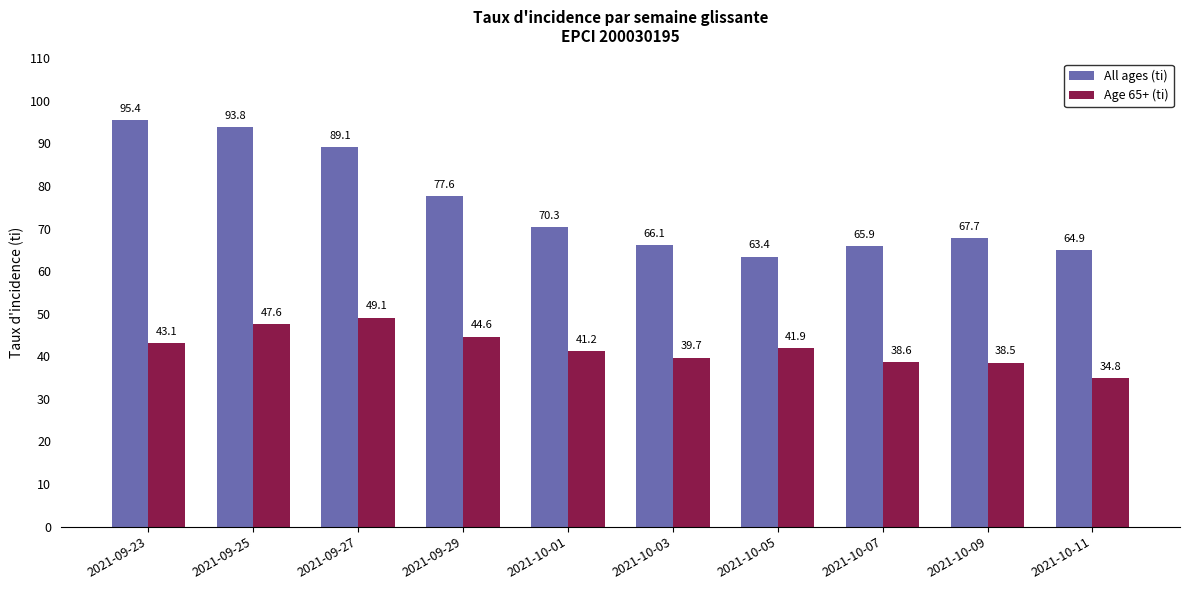

At 2021-09-23, list the series in order from largest to smallest.

All ages (ti), Age 65+ (ti)